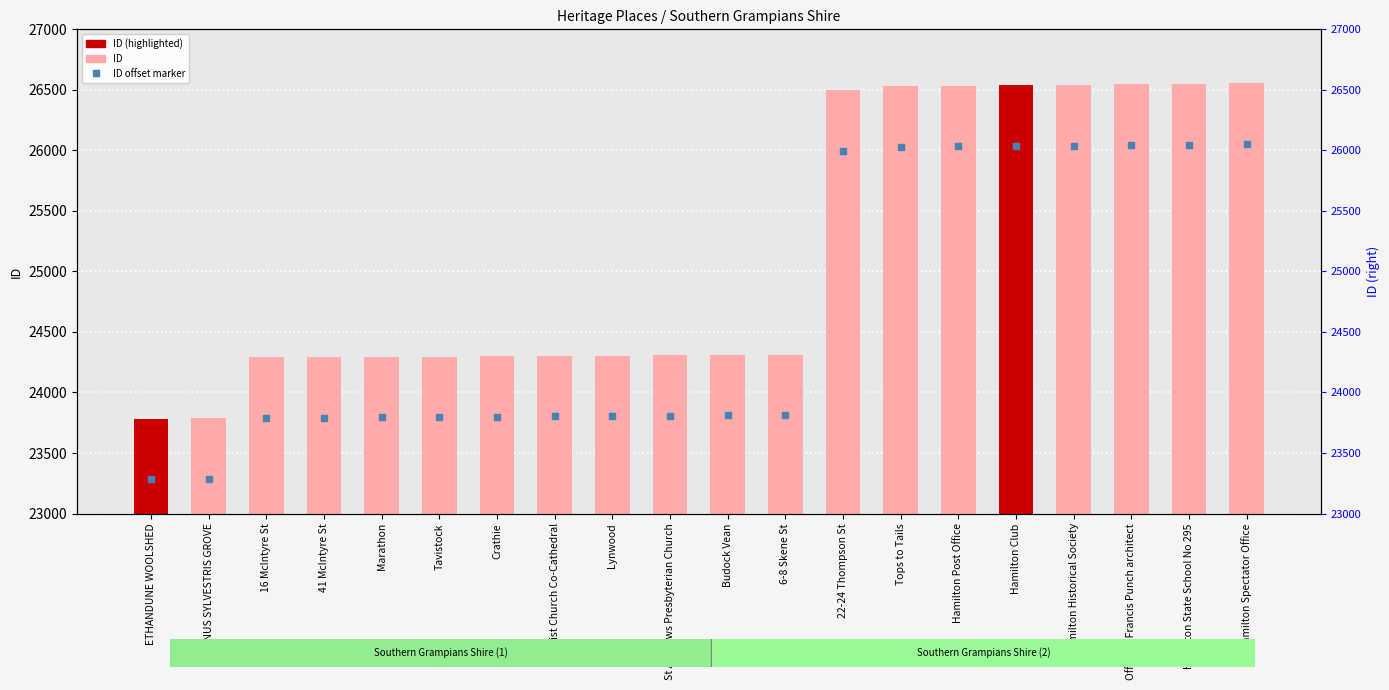

Reading left to right, transcribe all the data shown in this chart.

ID offset marker: 23284	23287	23789	23791	23794	23796	23800	23803	23805	23806	23810	23811	25998	26030	26035	26036	26037	26047	26048	26054
ID: 23784	23787	24289	24291	24294	24296	24300	24303	24305	24306	24310	24311	26498	26530	26535	26536	26537	26547	26548	26554